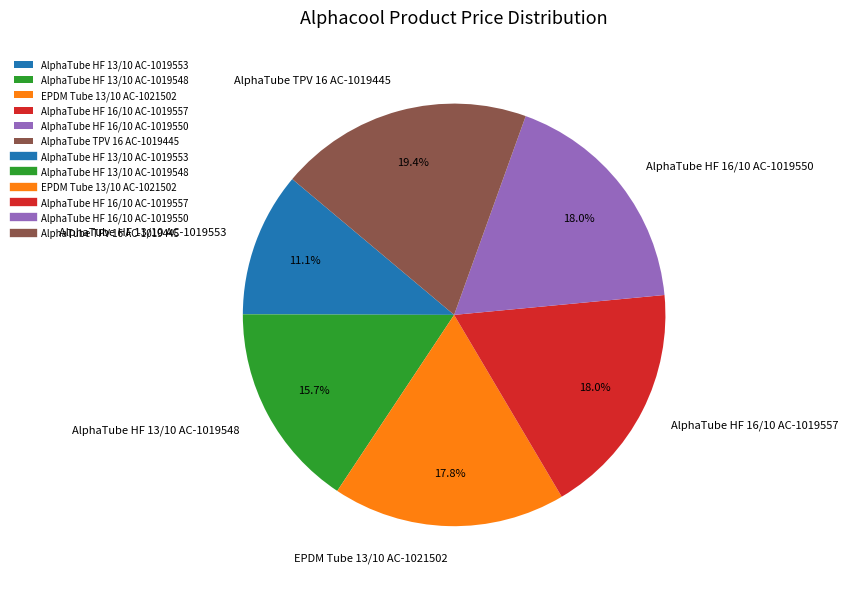

Is it true that AlphaTube TPV 16 AC-1019445 is 19% of the pie?

True